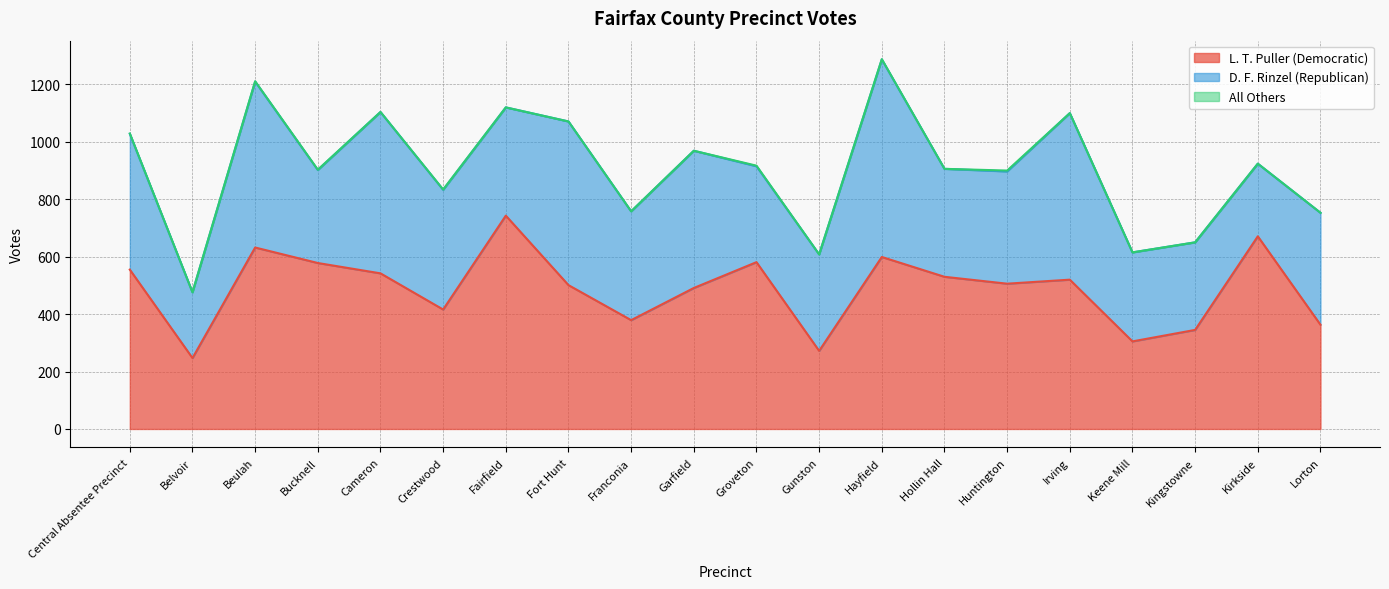

What is the difference between the second highest and second lowest values in the D. F. Rinzel (Republican) series?

327